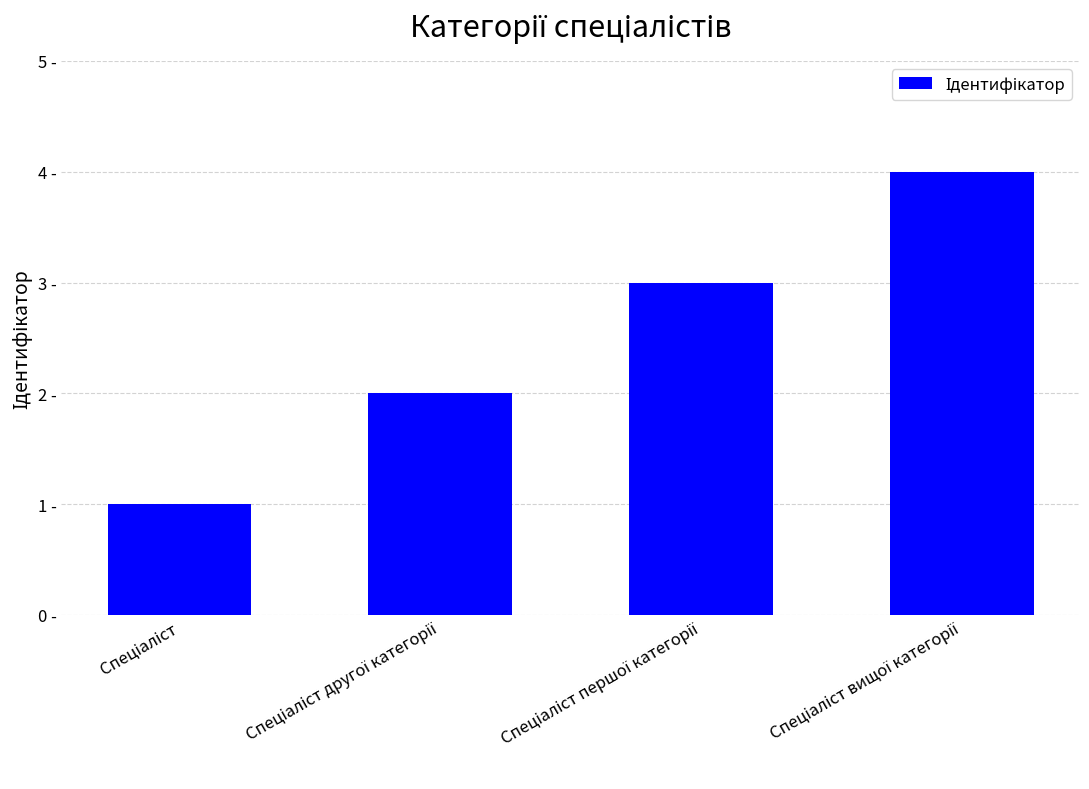

Are the bars horizontal?

No